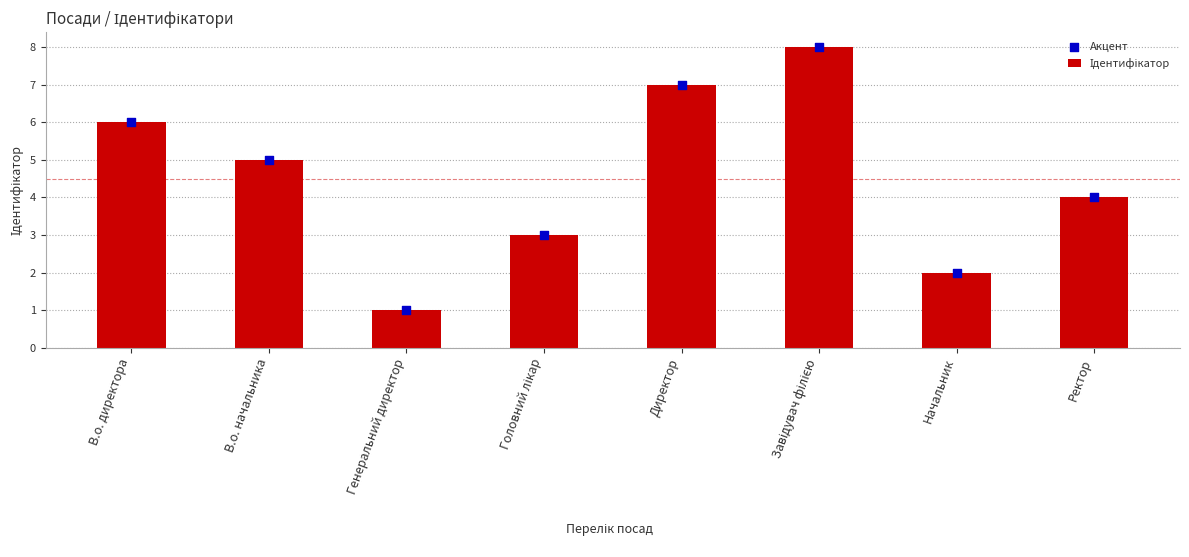

Which series has the largest total across all categories?

Ідентифікатор